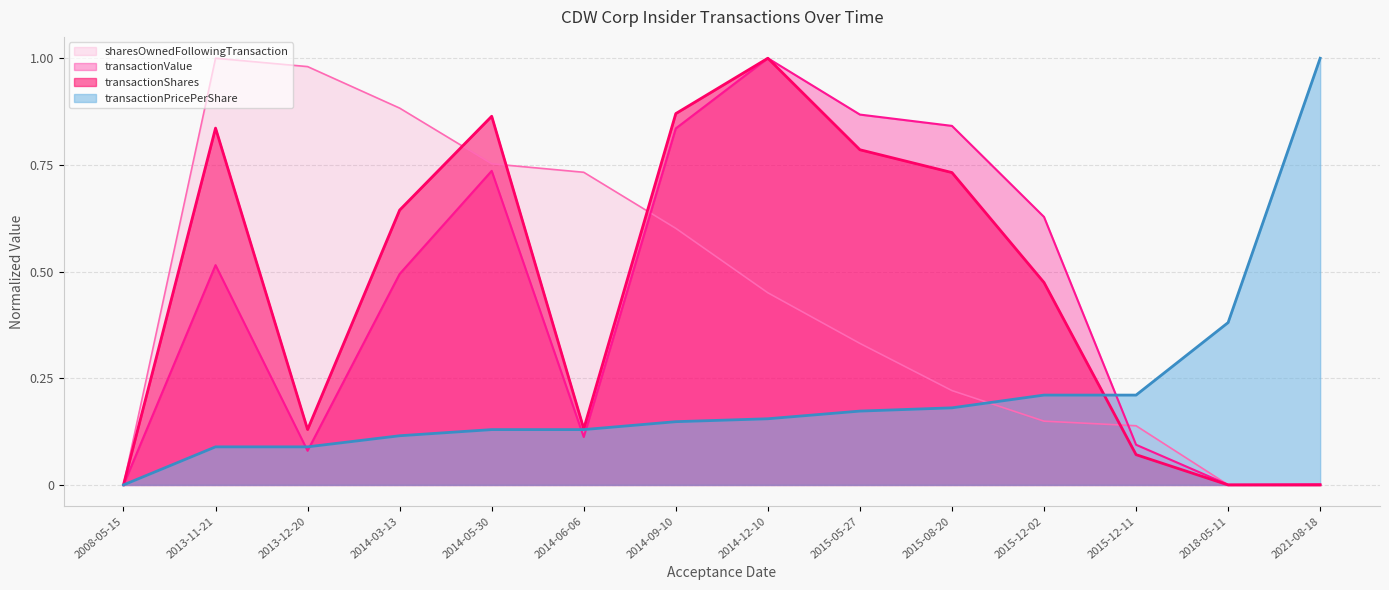

Which series has the largest range (max minus min)?

transactionShares